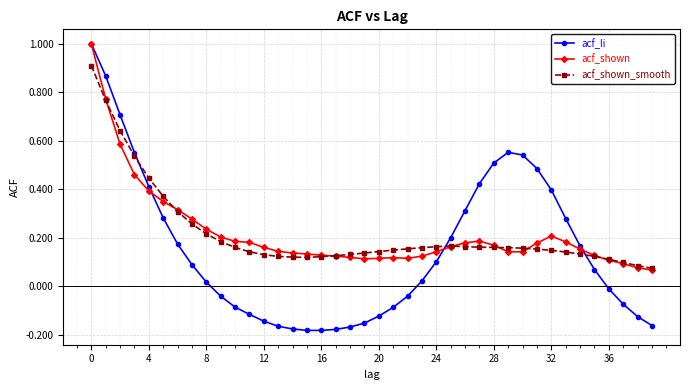

True or false: acf_shown has more than 0 interior local peaks.

True